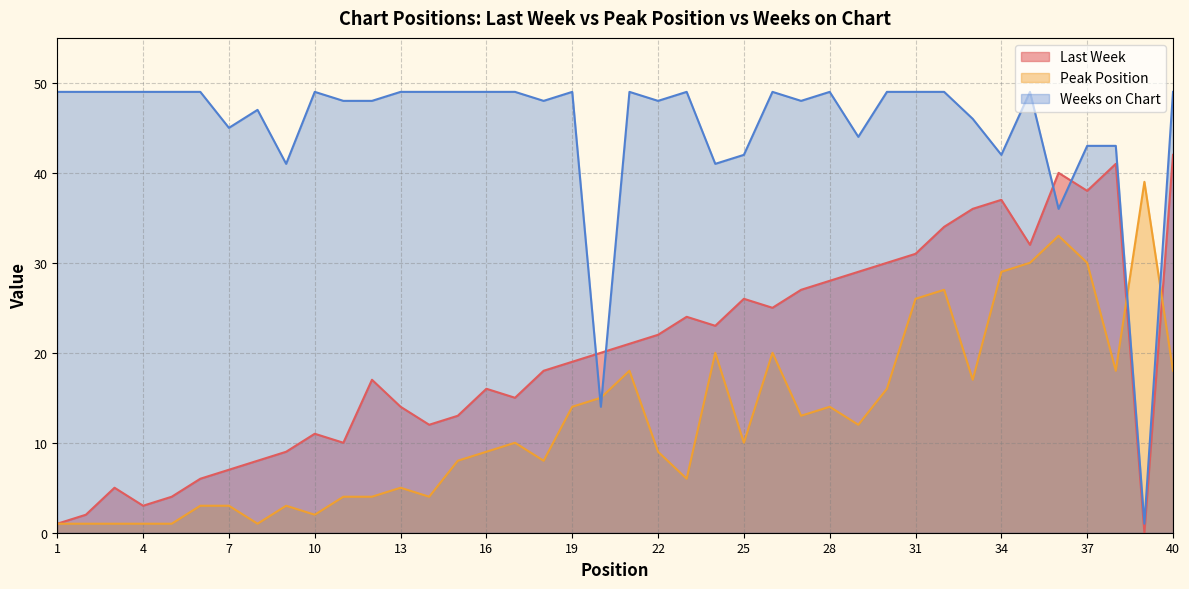

What are all the series names shown in the legend?

Last Week, Peak Position, Weeks on Chart